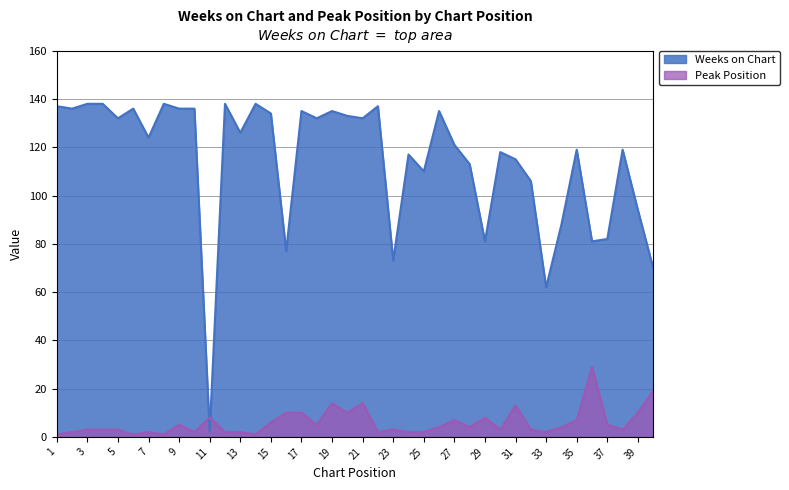

At which category does Peak Position reach its first local valley?

6